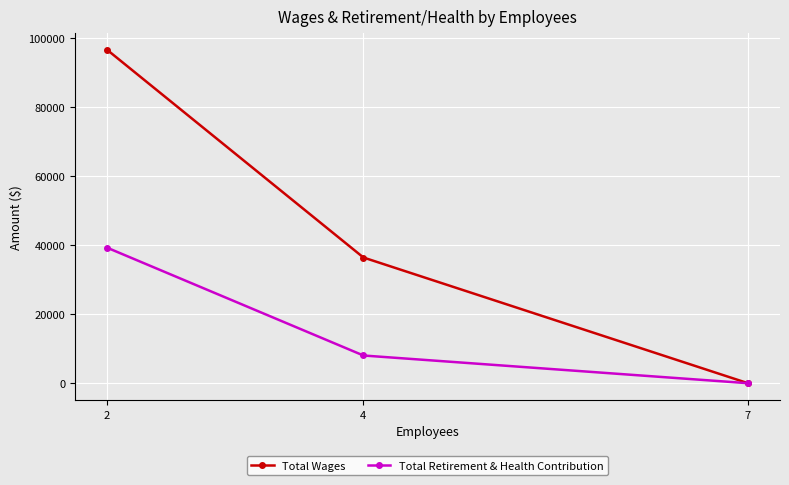

Which category has the lowest value in the Total Wages series?

7